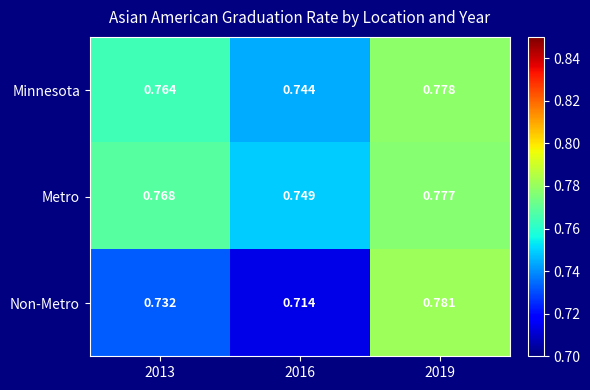

Which series has the largest total across all categories?

Metro